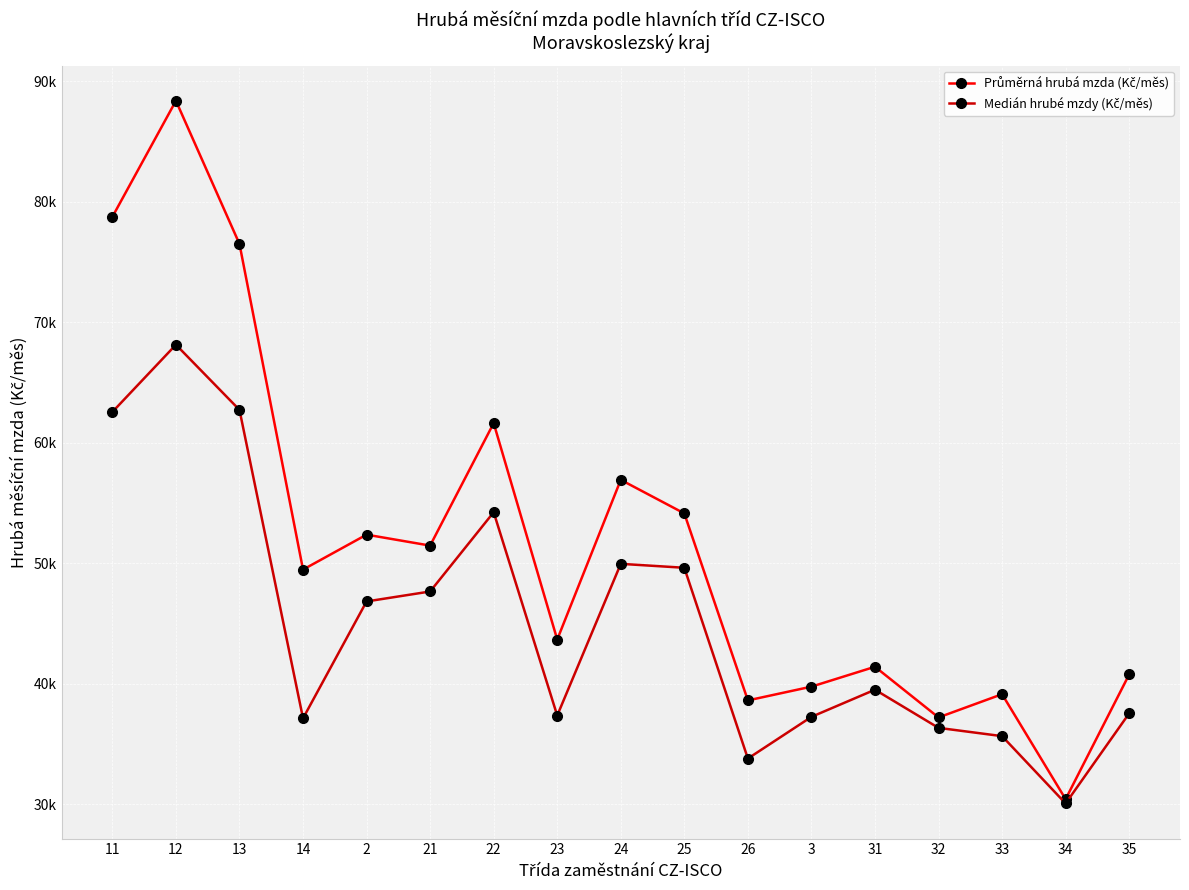

What is the average value of the Průměrná hrubá mzda (Kč/měs) series?

51804.3